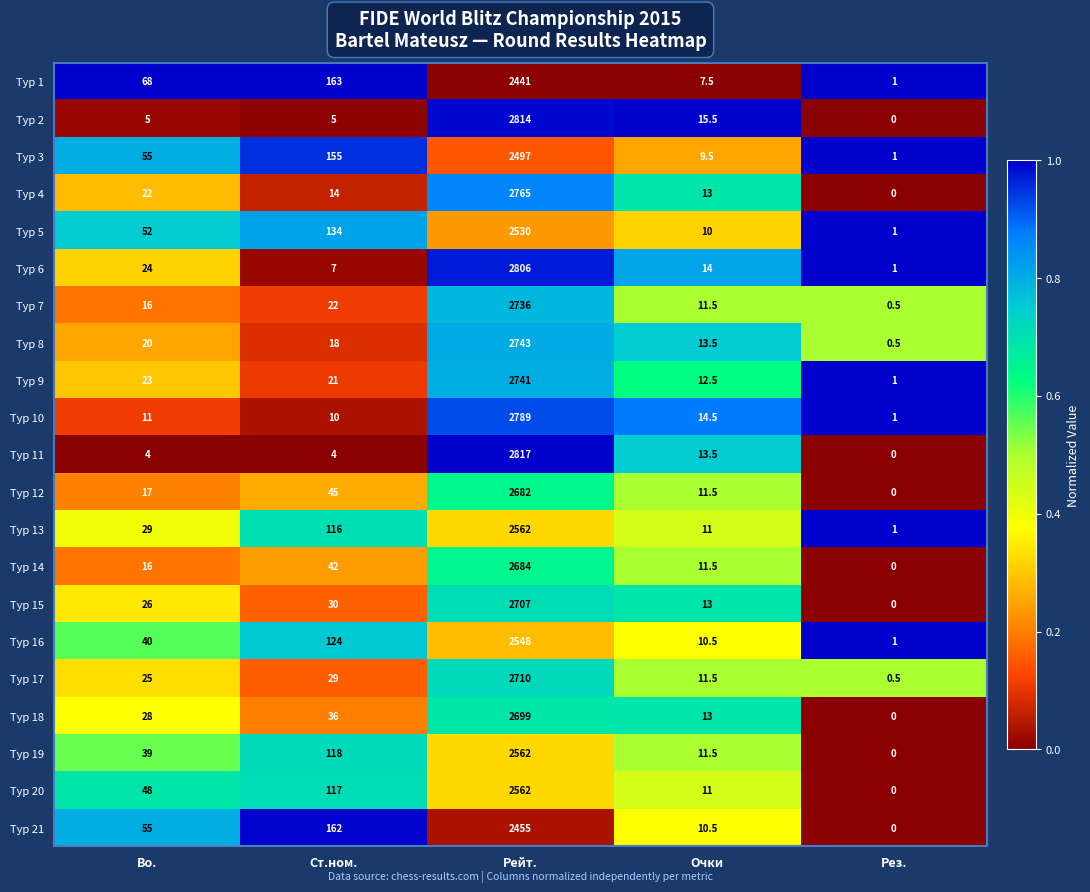

At which label is Тур 9 closest to 1371?

Bo.